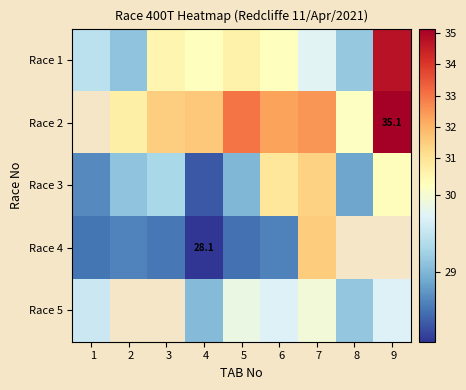

At which category is the sum across all series the highest?

  7